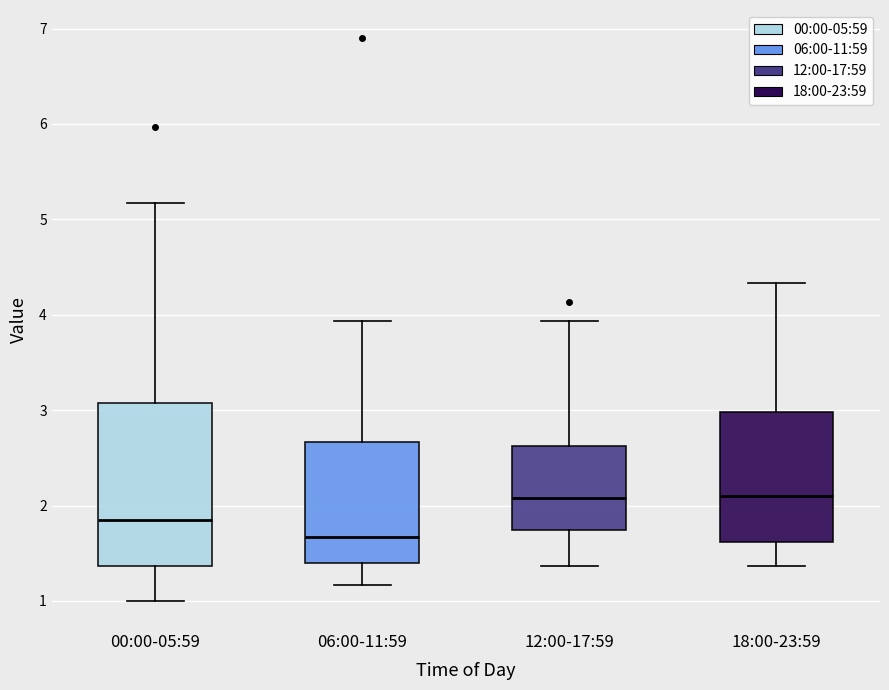

Reading left to right, transcribe this box plot: for each box, give where its median line is, the range the box spans, and where its two whiskers end, as read against the y-axis. The values are not printed on the chart, so give them approximately, as read against the axis.

00:00-05:59: median 1.9, box 1.4 to 3.1, whiskers 1.0 to 5.2
06:00-11:59: median 1.7, box 1.4 to 2.7, whiskers 1.2 to 3.9
12:00-17:59: median 2.1, box 1.7 to 2.6, whiskers 1.4 to 3.9
18:00-23:59: median 2.1, box 1.6 to 3.0, whiskers 1.4 to 4.3